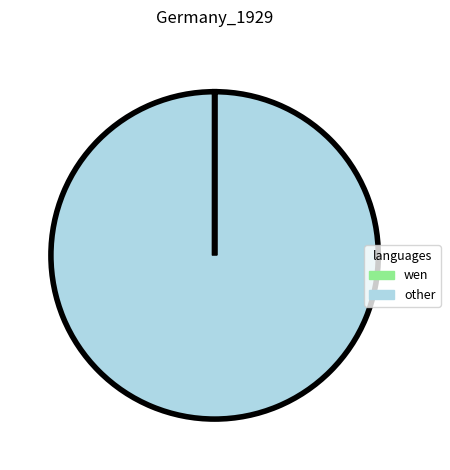

The other slice represents 100% of the pie. True or false?

True